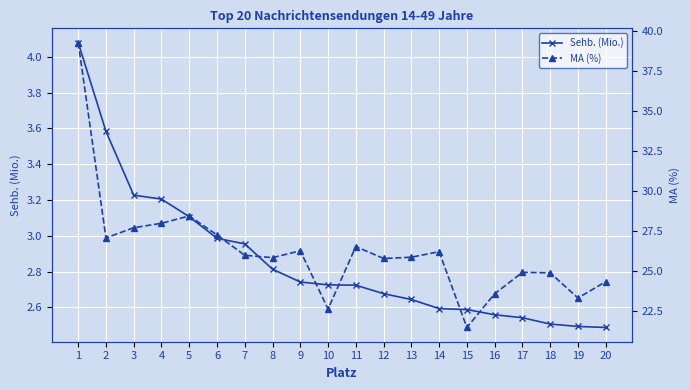

True or false: Sehb. (Mio.) has a value of 6.8 at 1.

False